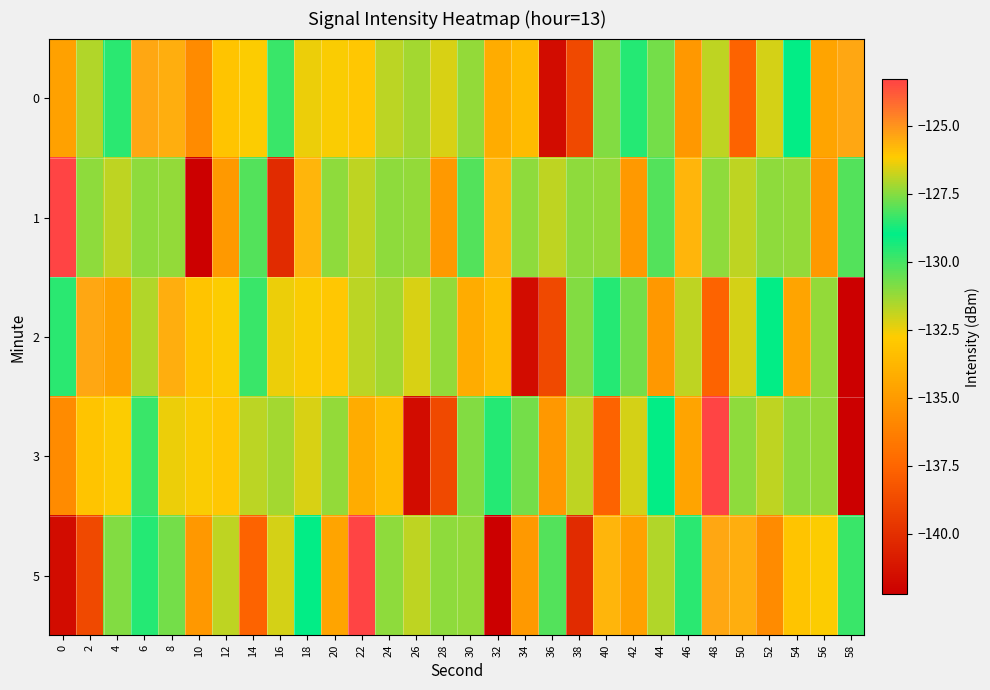

Rank the series by their maximum value, from lowest to highest.

0, 2, 1, 3, 5